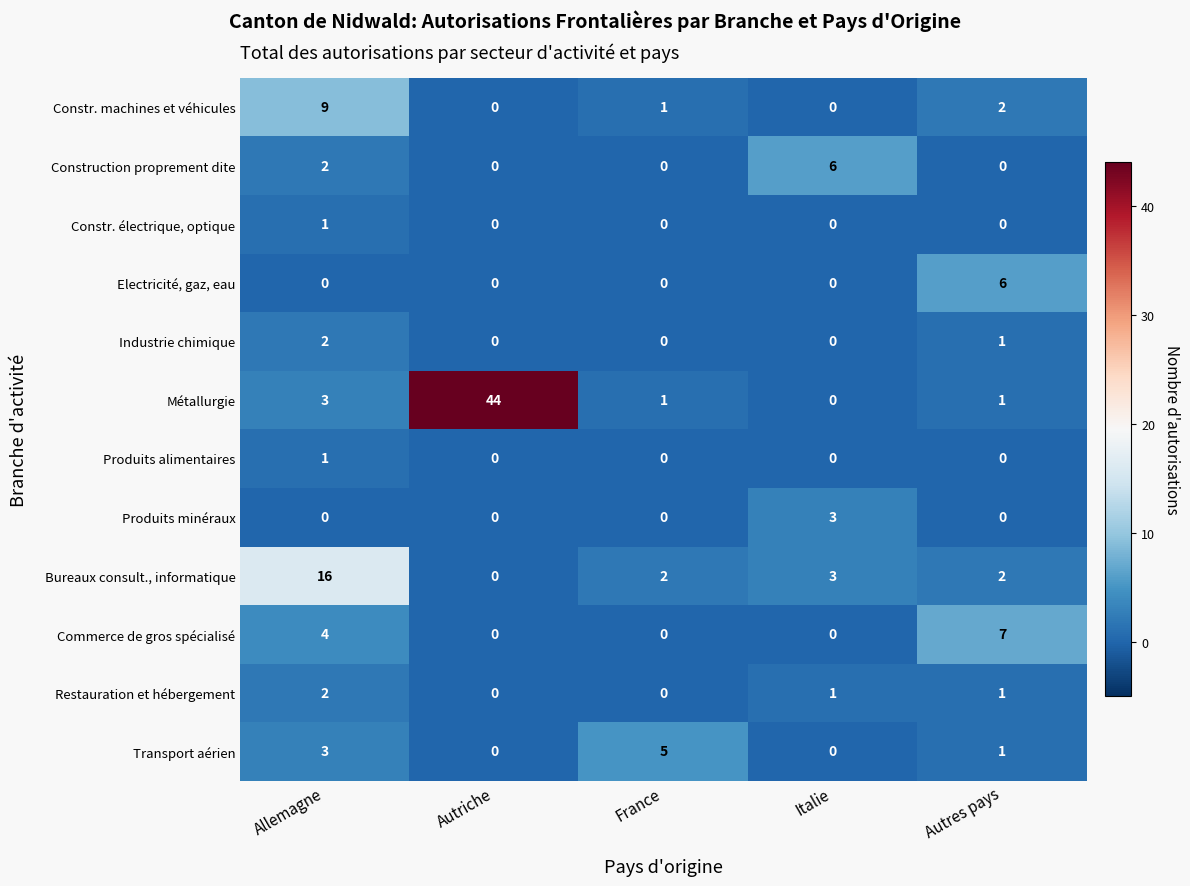

Which series changed the most between Autriche and France?

Métallurgie